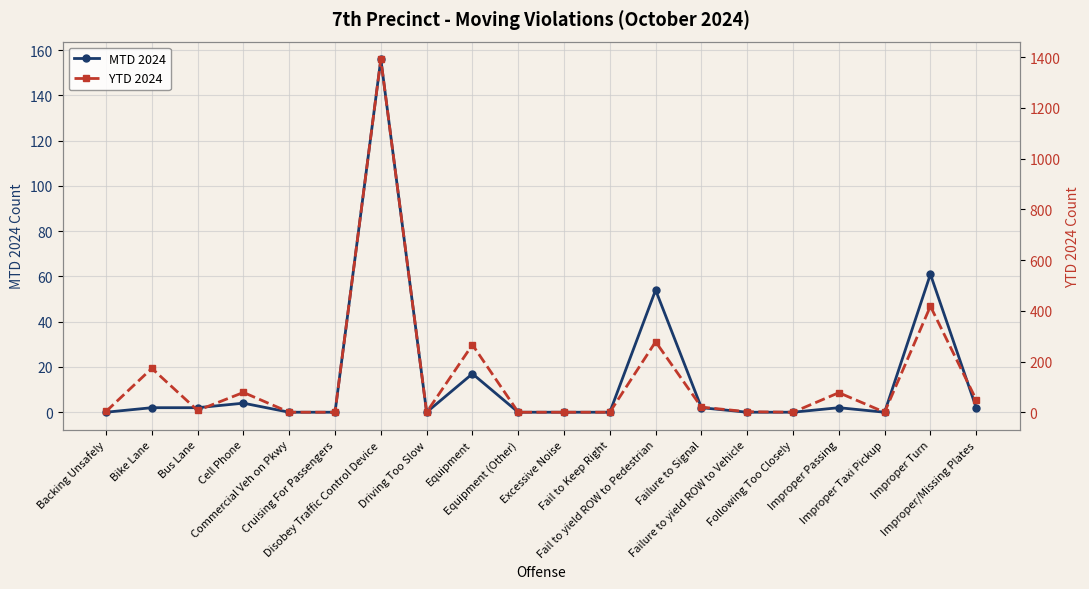

True or false: YTD 2024 and MTD 2024 cross at least once.

False